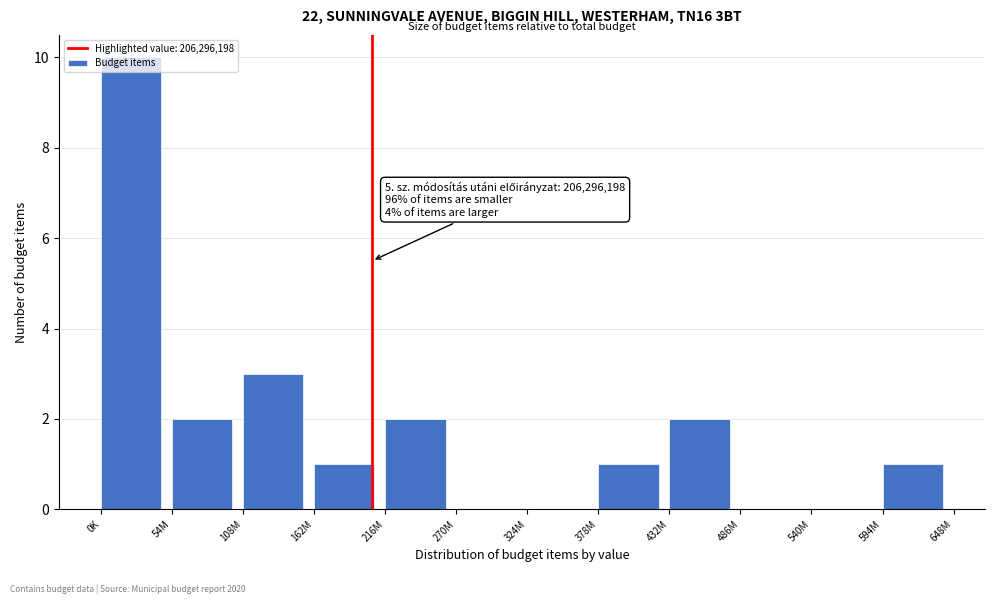

At which label is the value closest to 5?

108M